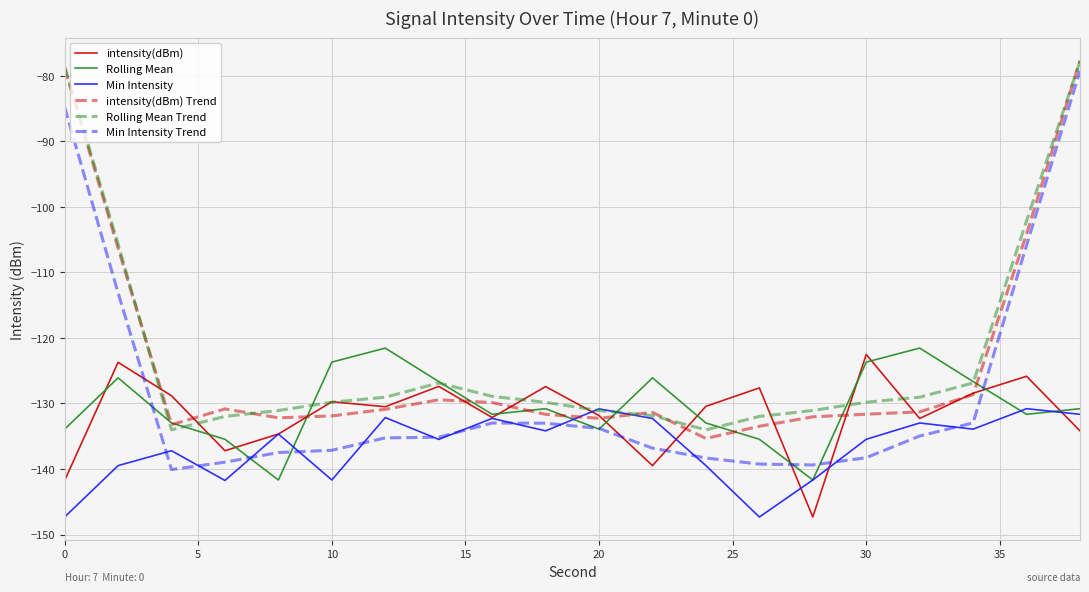

Which series has the largest range (max minus min)?

Min Intensity Trend